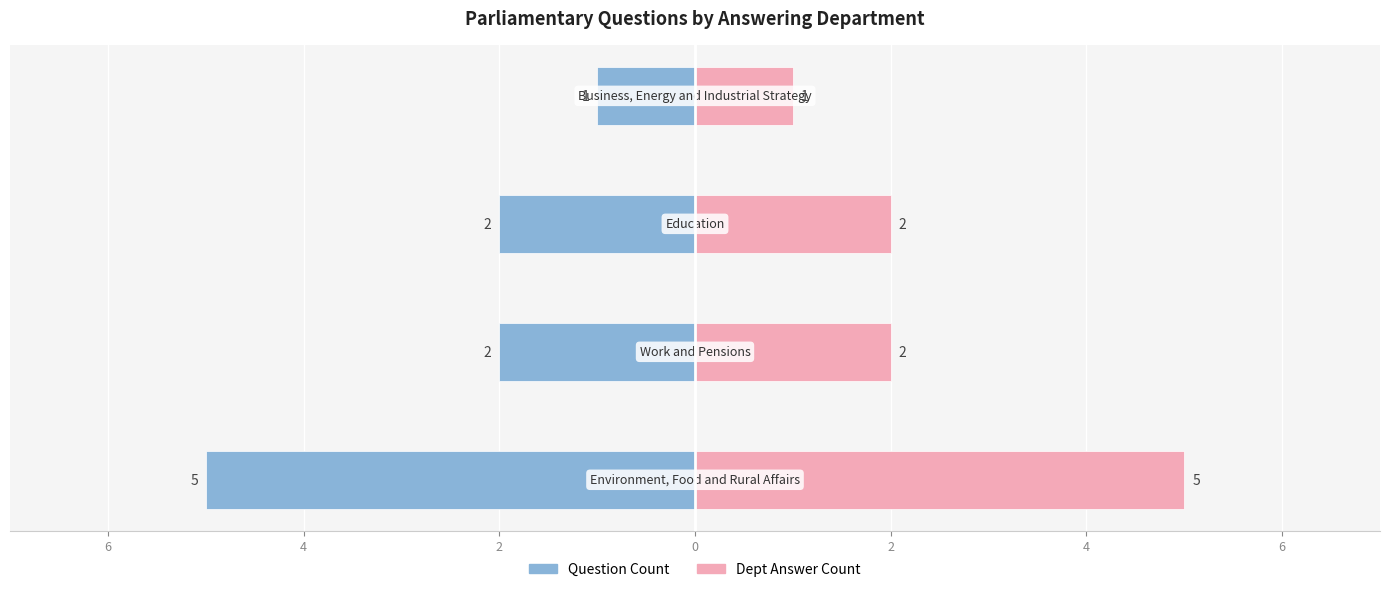

How many data points does each series have?

4